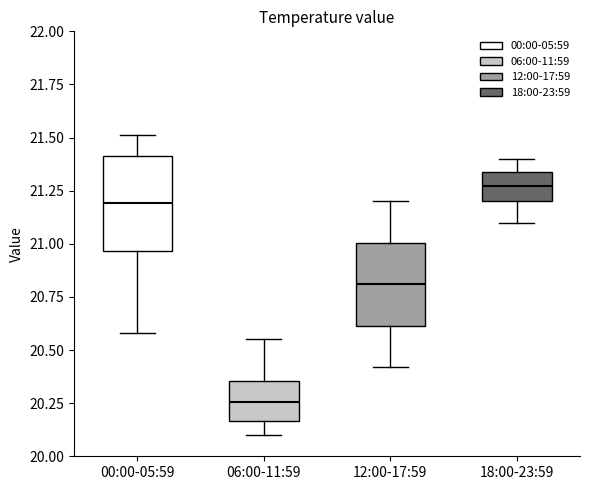

Where does the upper whisker of the box for 12:00-17:59 end on the y-axis? The values are not printed on the chart, so give them approximately, as read against the axis.

21.20